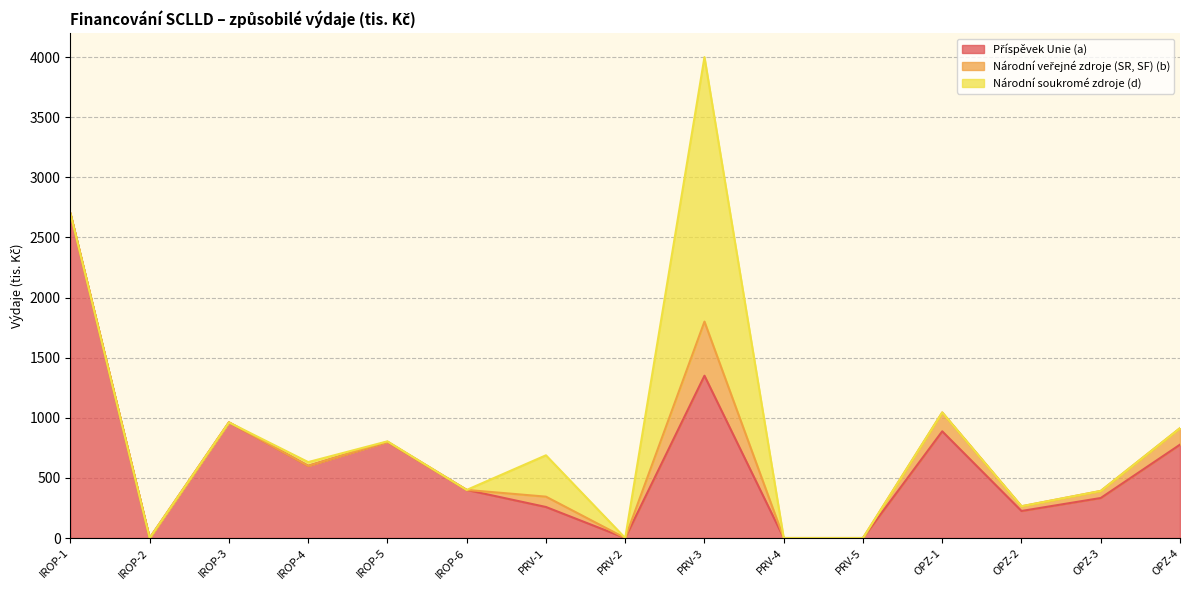

How many intersections are there between Národní soukromé zdroje (d) and Příspěvek Unie (a)?

1